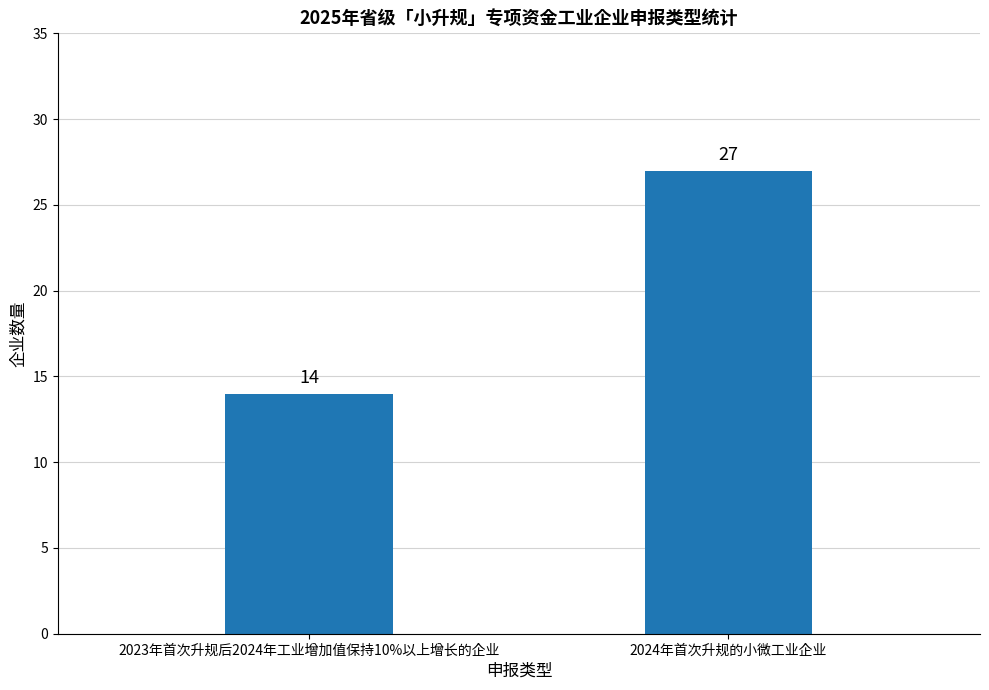

How many bars are there in total?

2